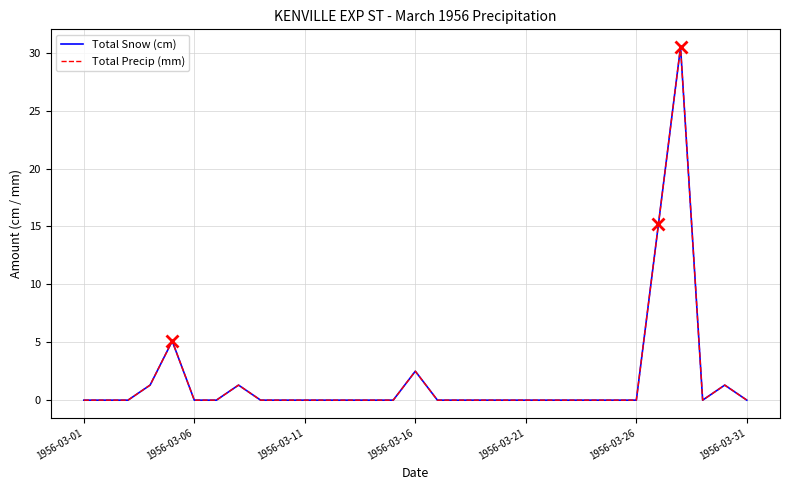

True or false: Total Snow (cm) and Total Precip (mm) intersect in this chart.

False